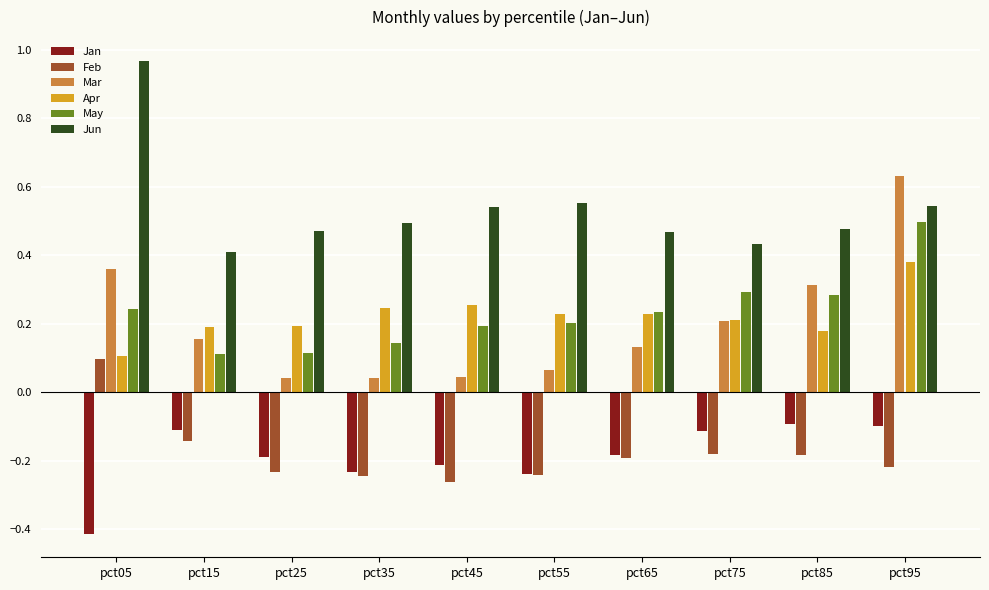

What is the spread (max minus min) of values at pct95?

0.8